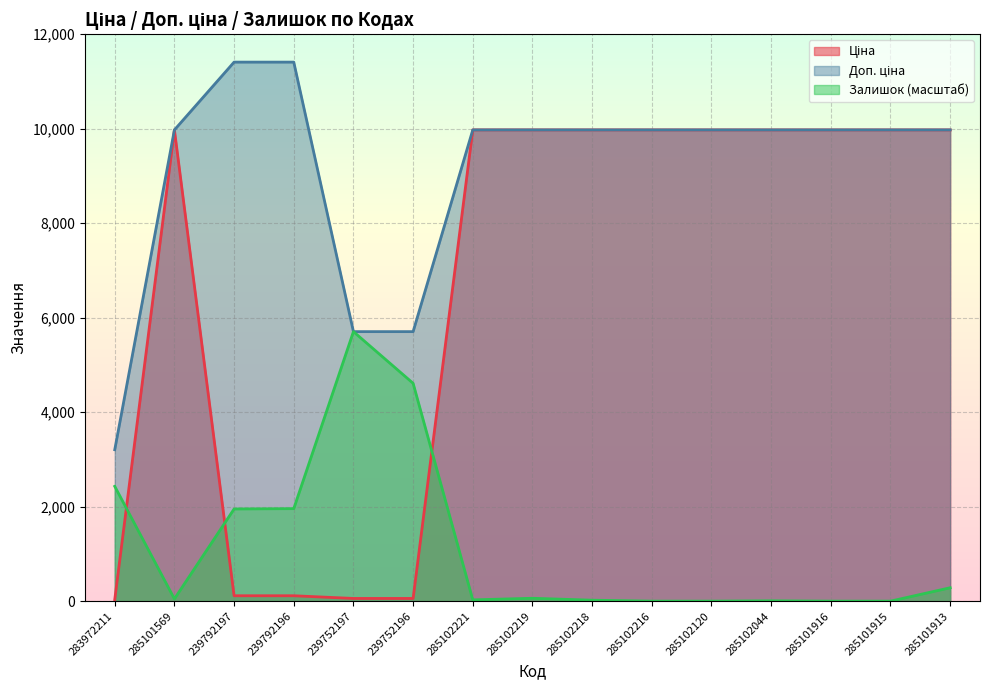

Rank the series by their maximum value, from highest to lowest.

Доп. ціна, Ціна, Залишок